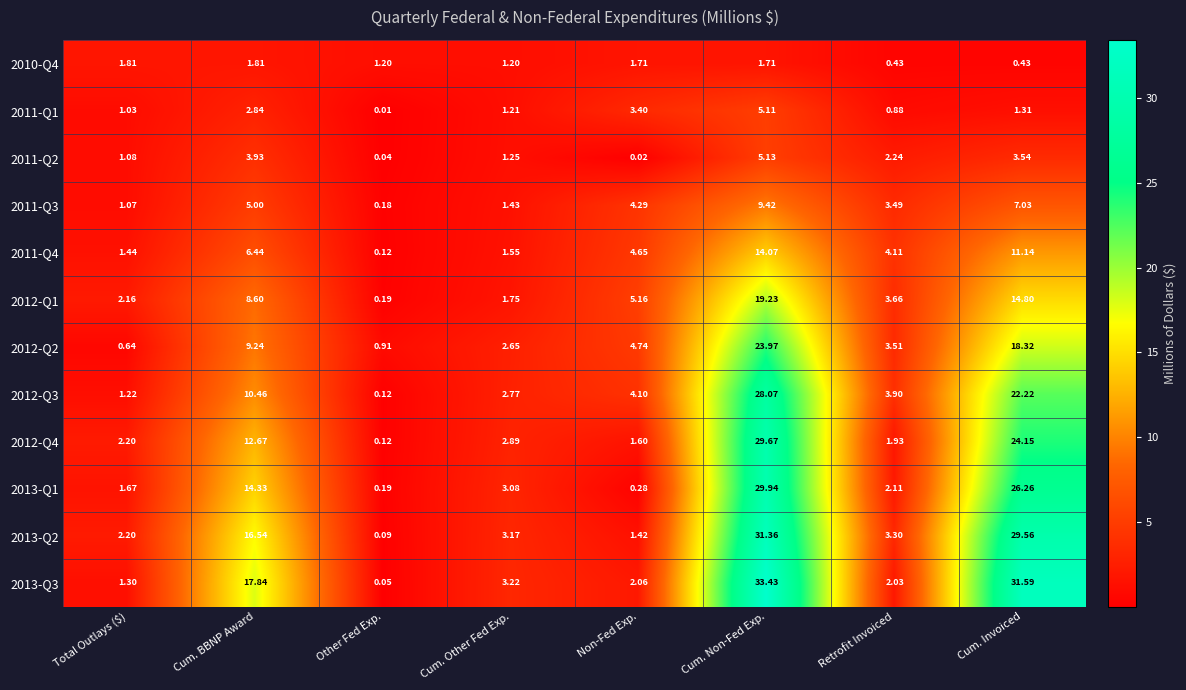

At which category is the sum across all series the highest?

Cum. Non-Fed Exp.